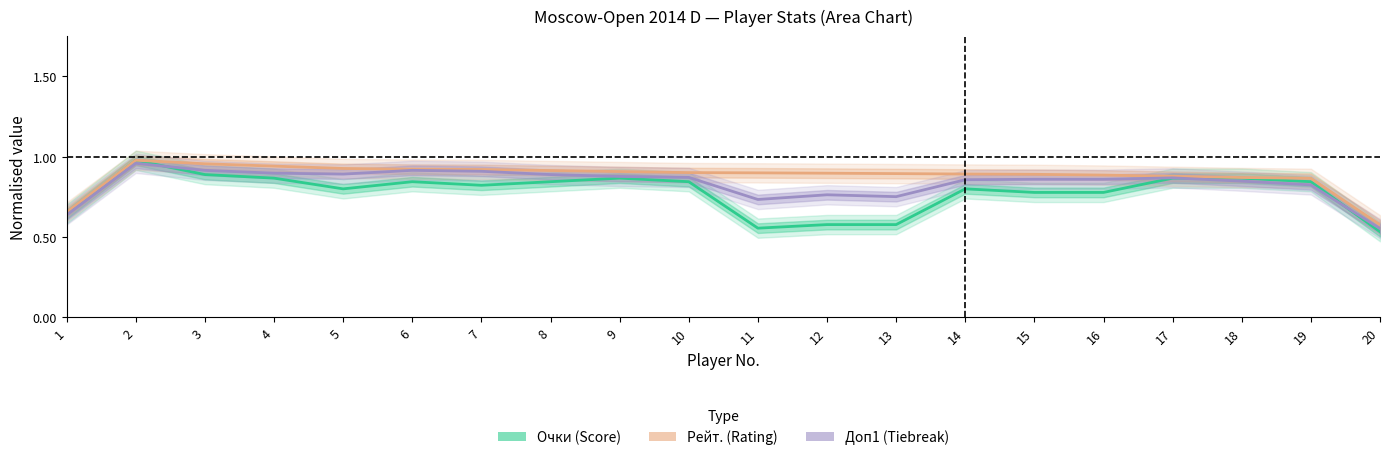

What is the minimum value shown in the chart?

0.5